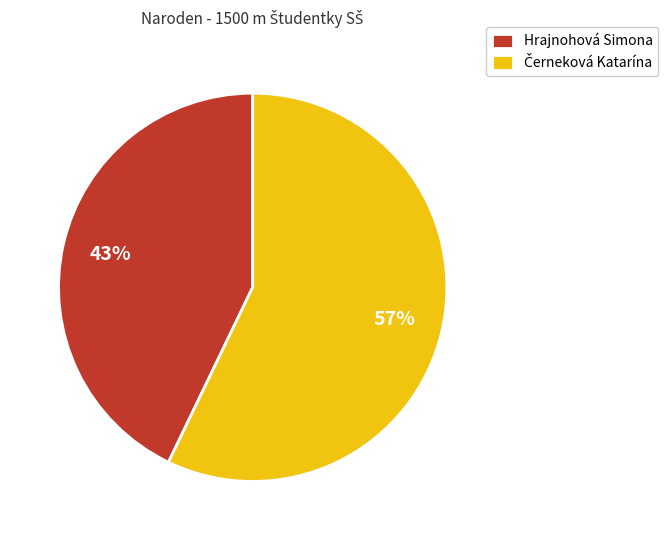

The Hrajnohová Simona slice represents 50% of the pie. True or false?

False